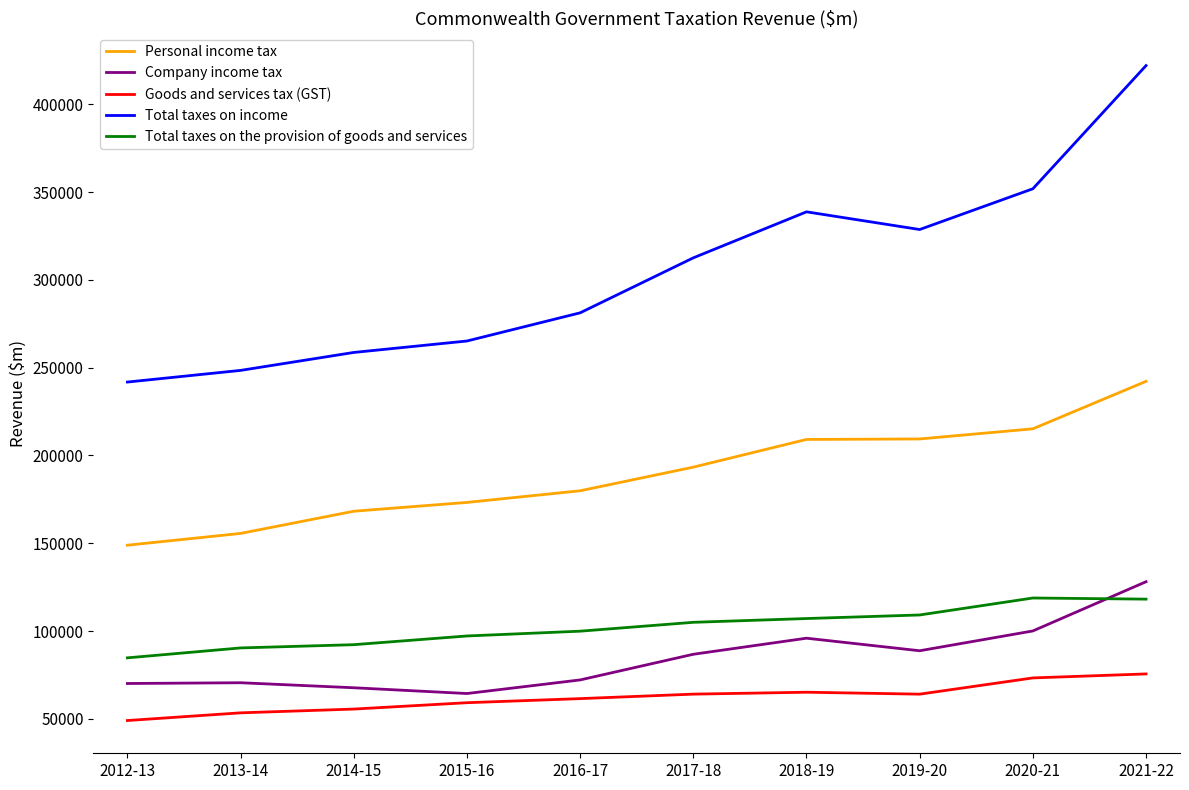

Is it true that Goods and services tax (GST) equals 135571 at 2021-22?

False